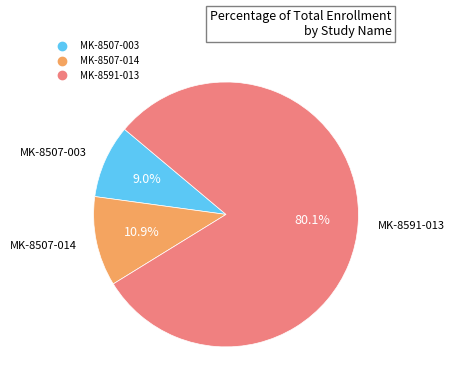

To the nearest percent, what is the difference between the MK-8507-003 and MK-8591-013 slice percentages?

71%